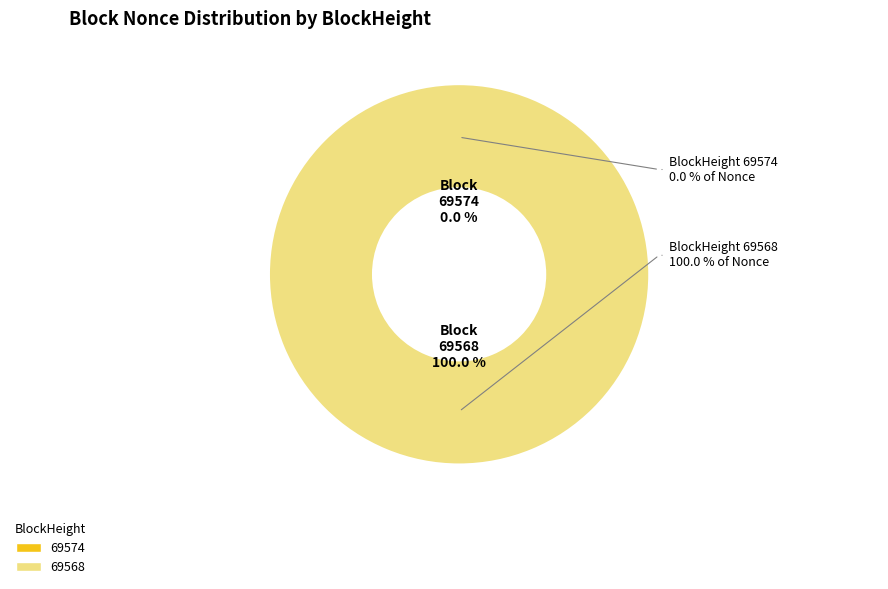

Is the sum of 69574 and 69568 greater than half?

Yes